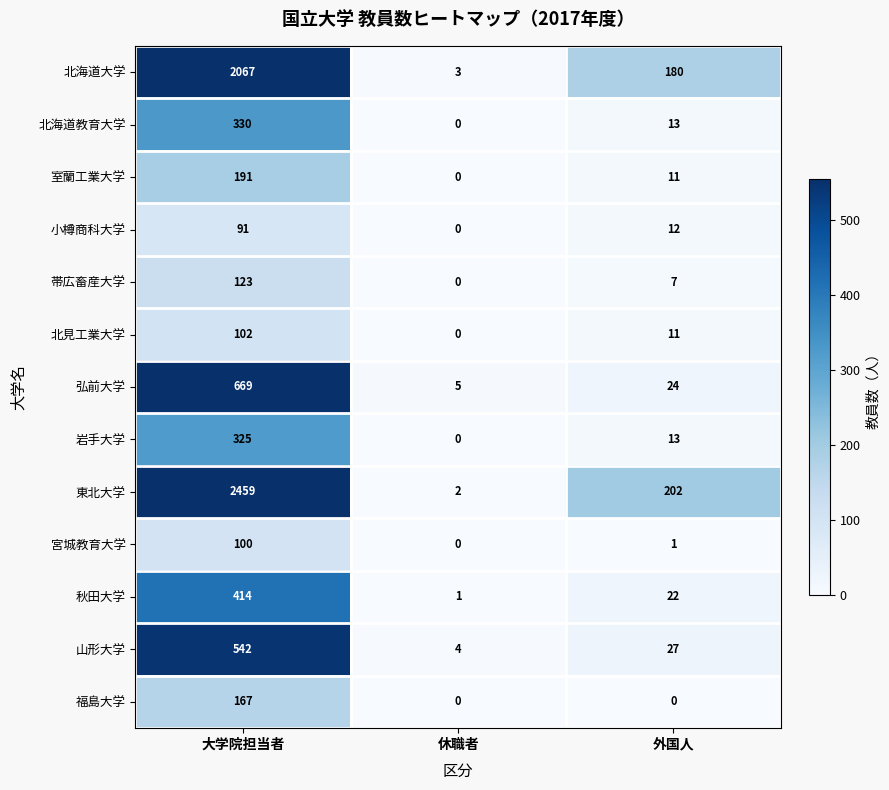

Is it true that 北見工業大学 equals 29 at 大学院担当者?

False